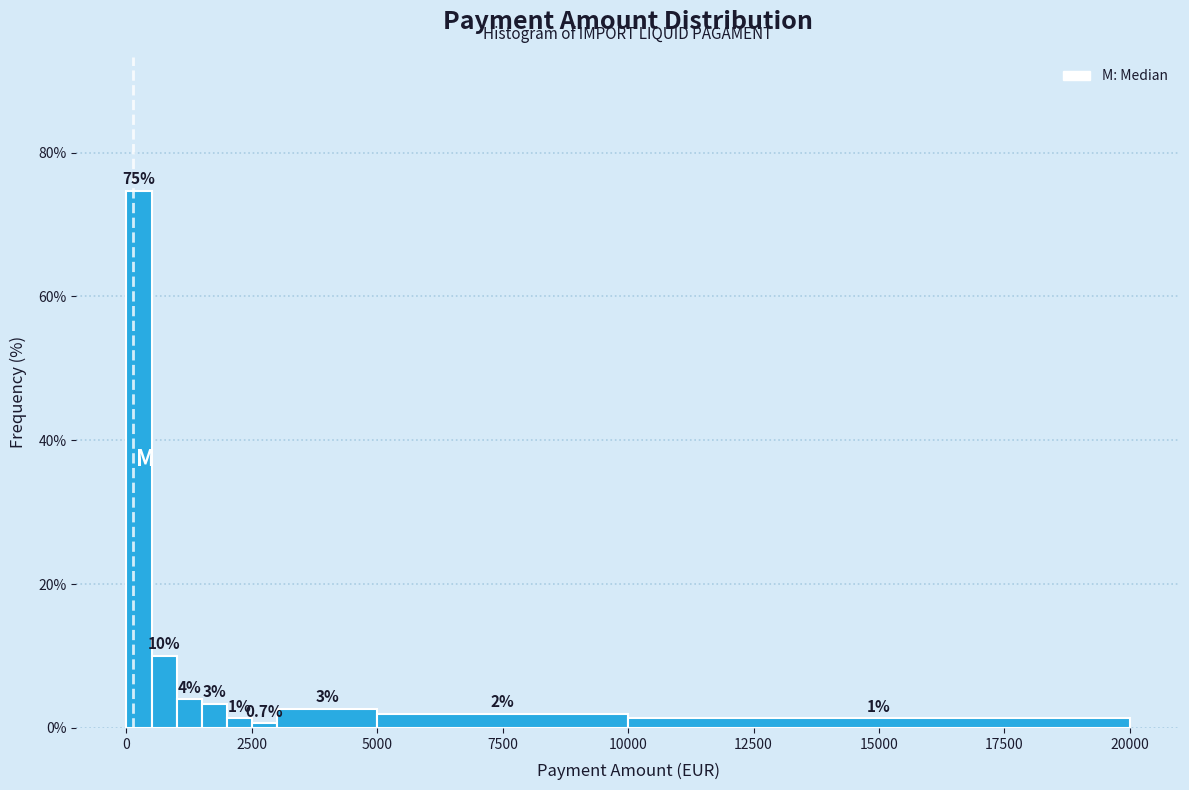

Read against the x-axis, roughly where is the centre of the tallest bar?

500